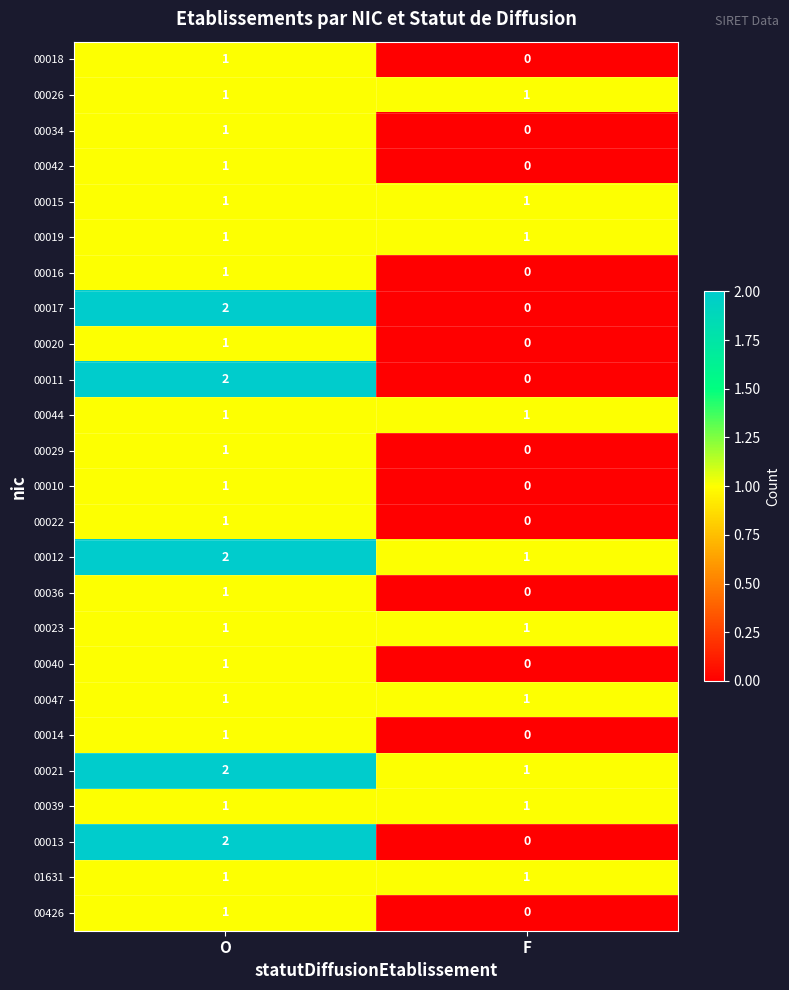

List the labels in order of 00021 value, smallest first.

F, O